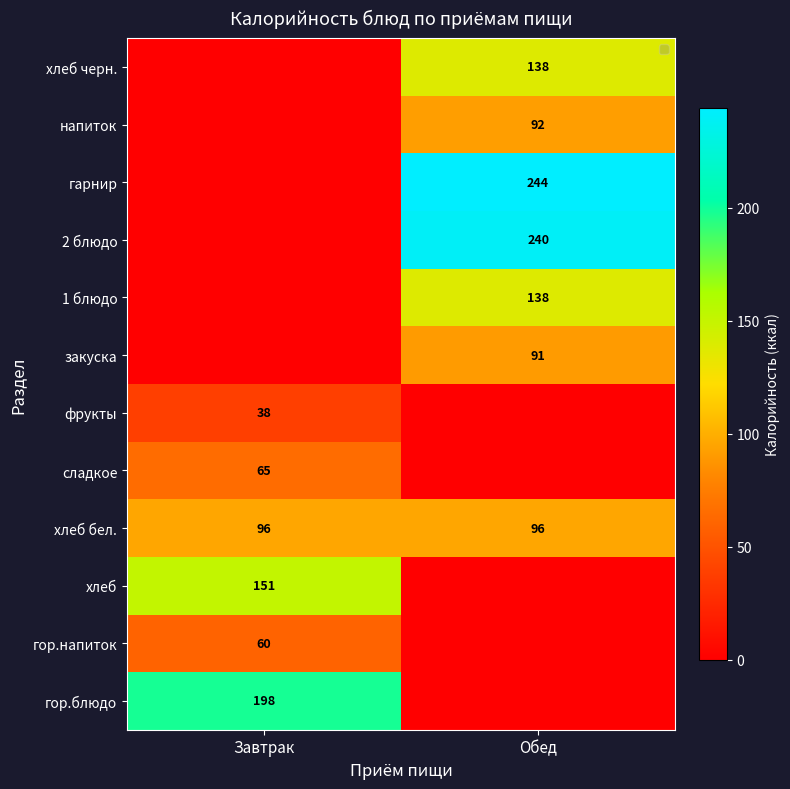

What is the sum of all хлеб бел. values?

192